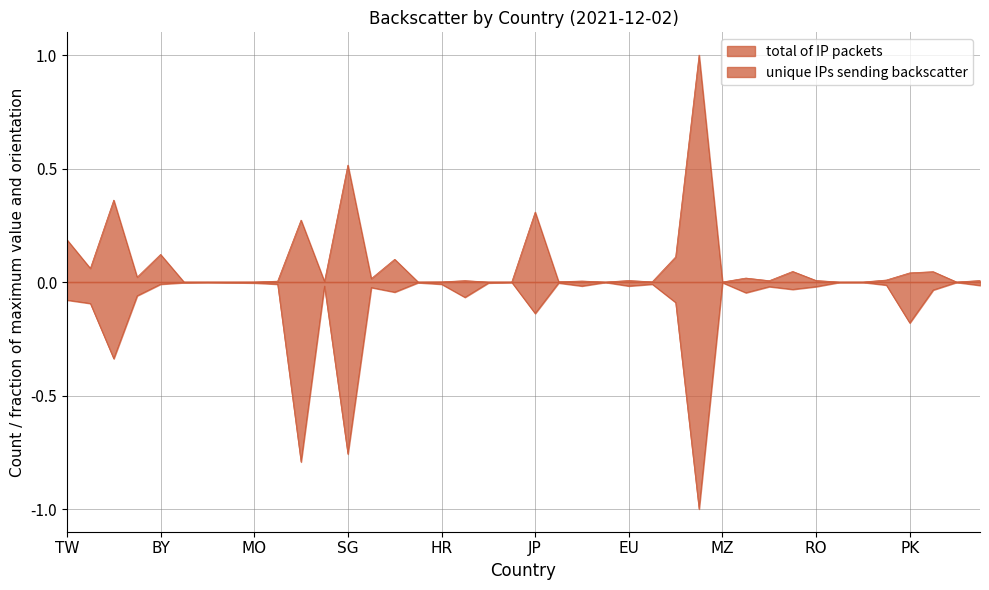

How many lines are shown in the chart?

2